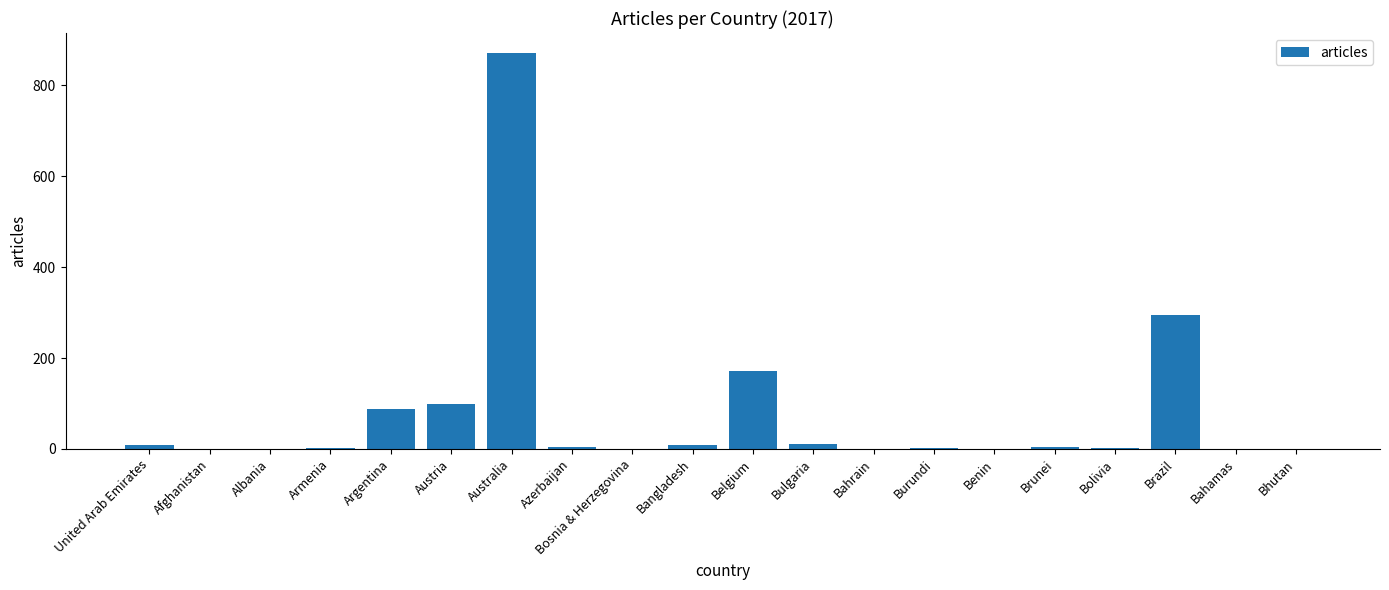

What is the ratio of the value at Azerbaijan to the value at Bulgaria?

0.5